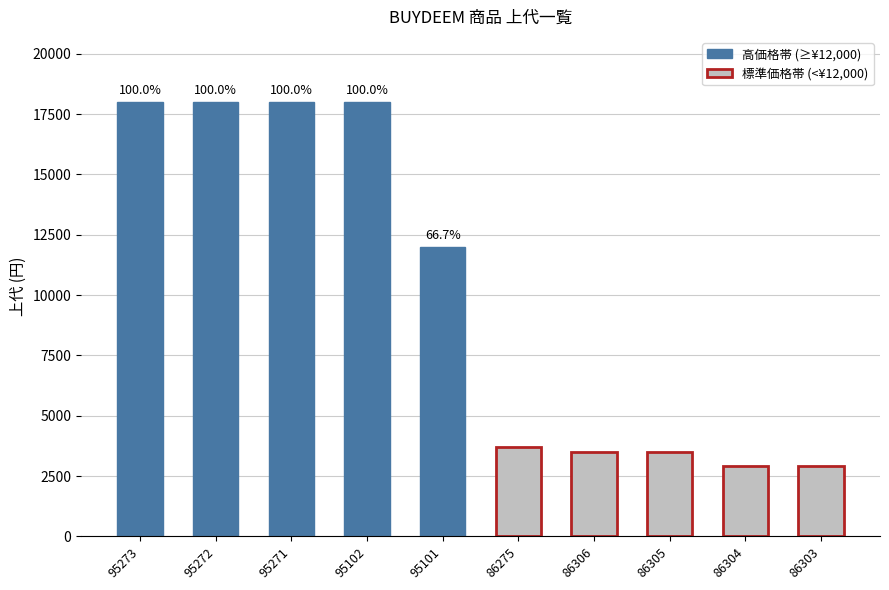

Rank the categories by value from highest to lowest.

95273, 95272, 95271, 95102, 95101, 86275, 86306, 86305, 86304, 86303